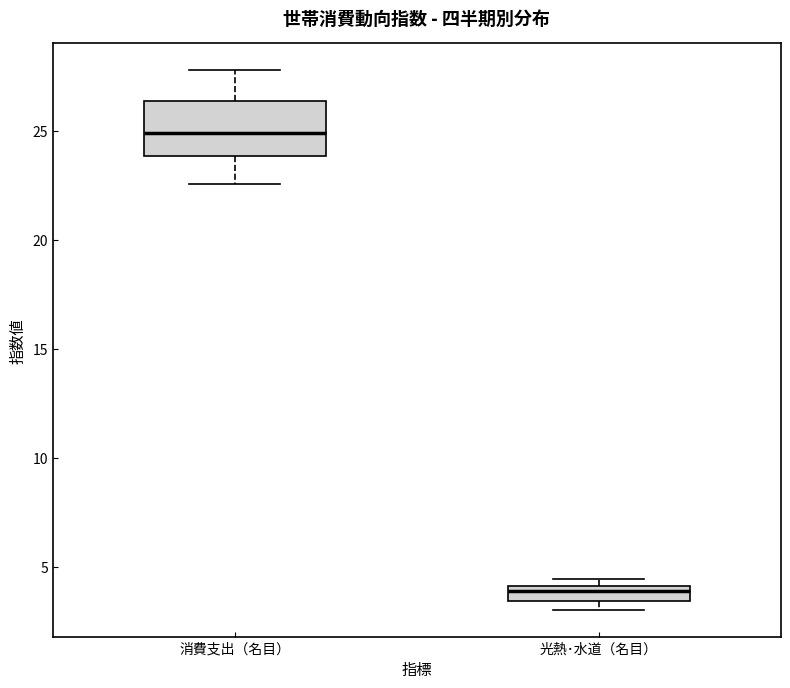

Which box's median line is the highest?

消費支出（名目）